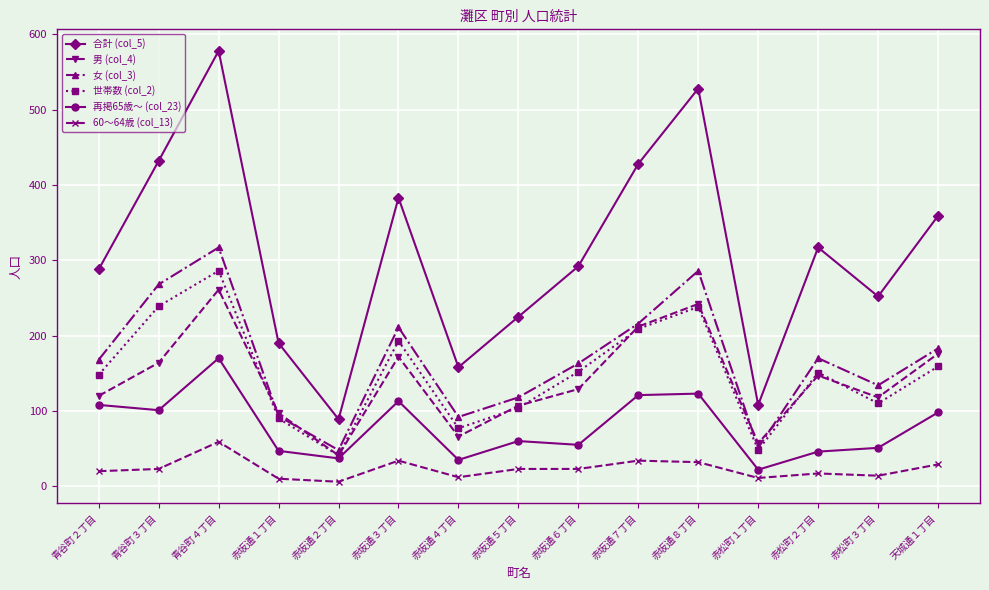

Does the chart display data point markers on the line(s)?

Yes